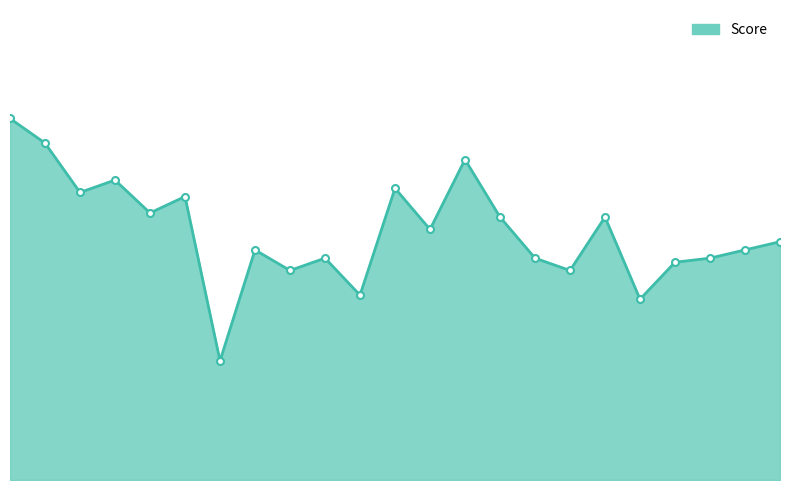

Does the chart have visible grid lines?

No